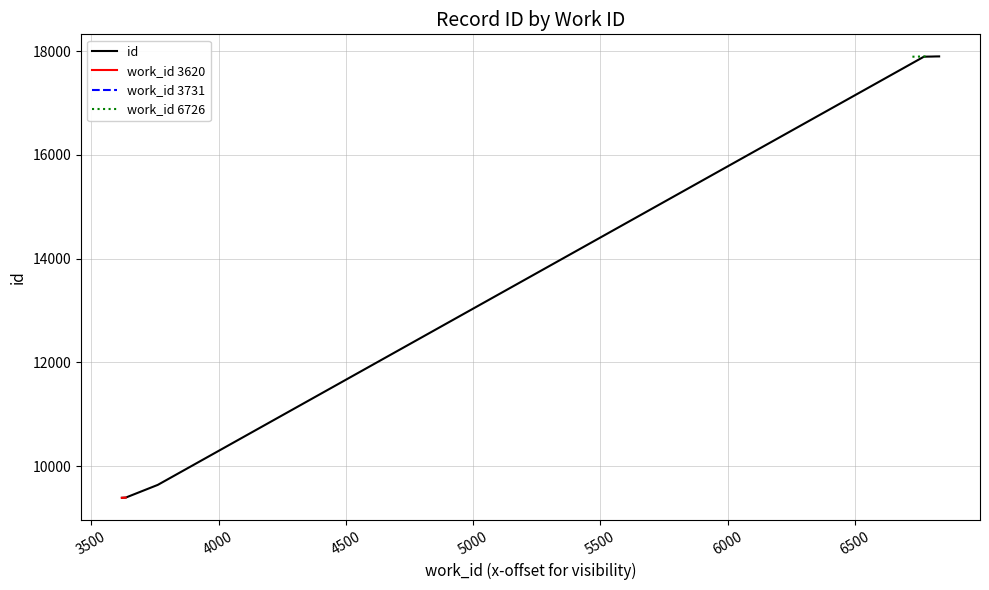

Reading left to right, extract all data points from this chart.

9393	9397	9642	17891	17893	17894	17896	17897